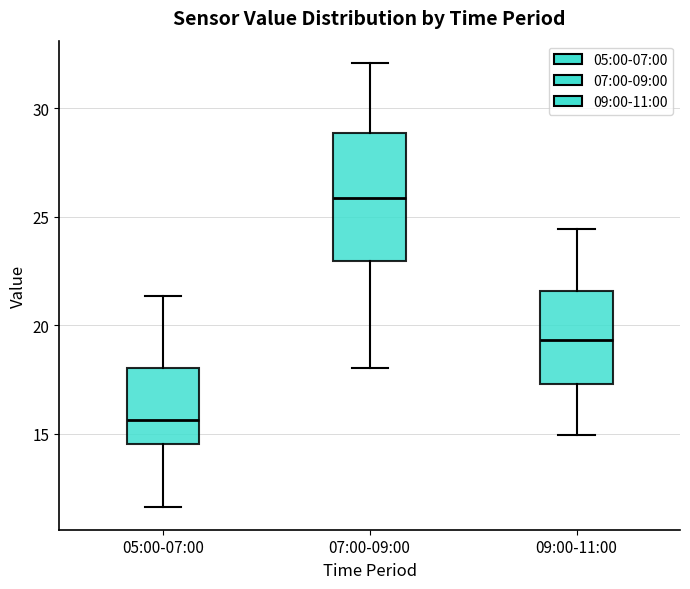

Which box has the highest median line?

07:00-09:00